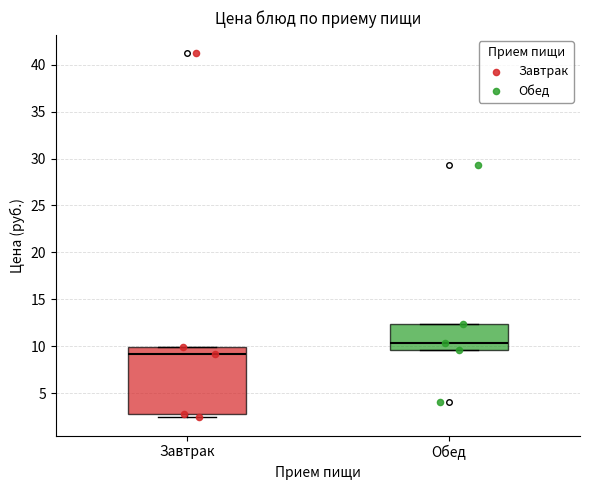

Which box's median line is the lowest?

Завтрак